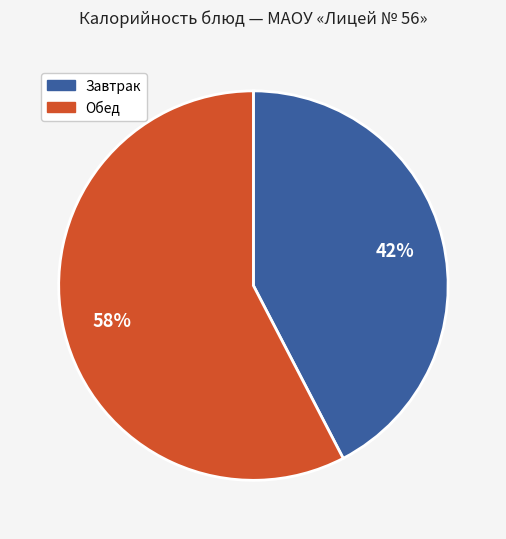

Is there a majority slice in this chart?

Yes